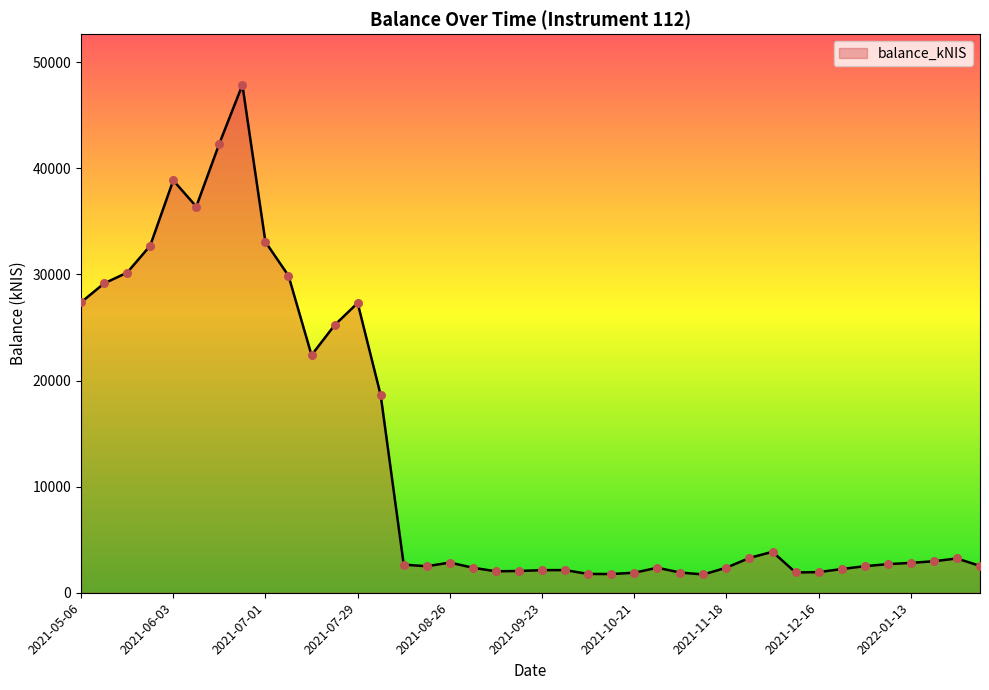

What is the maximum value shown in the chart?

47864.3